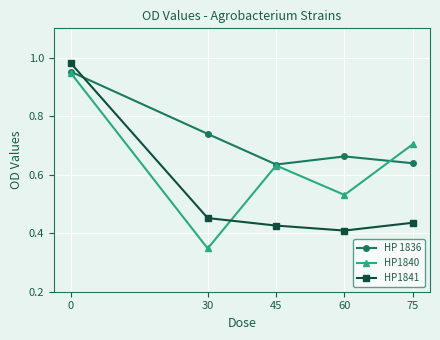

True or false: HP1841 has more than 1 points higher than both neighbors.

False